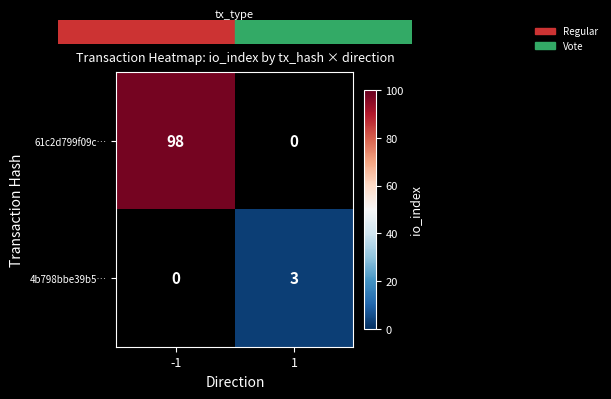

Count the number of data series in this chart.

2